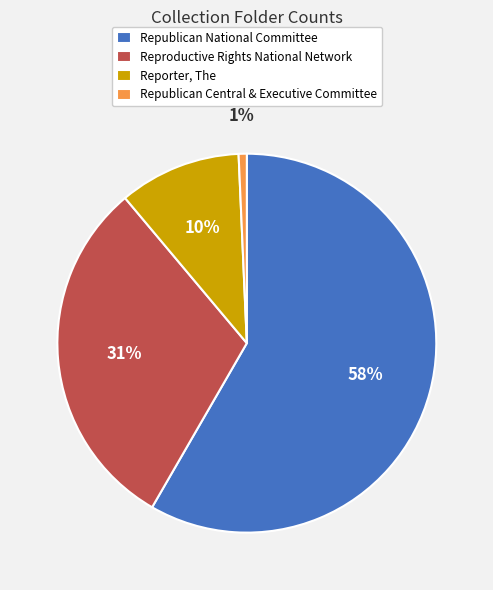

Between Republican National Committee and Reproductive Rights National Network, which is larger?

Republican National Committee